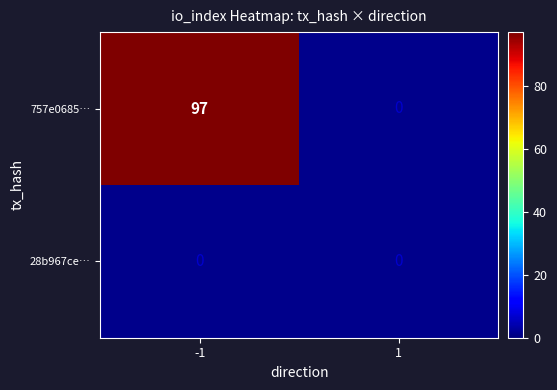

At how many categories does at least one series exceed 36?

1